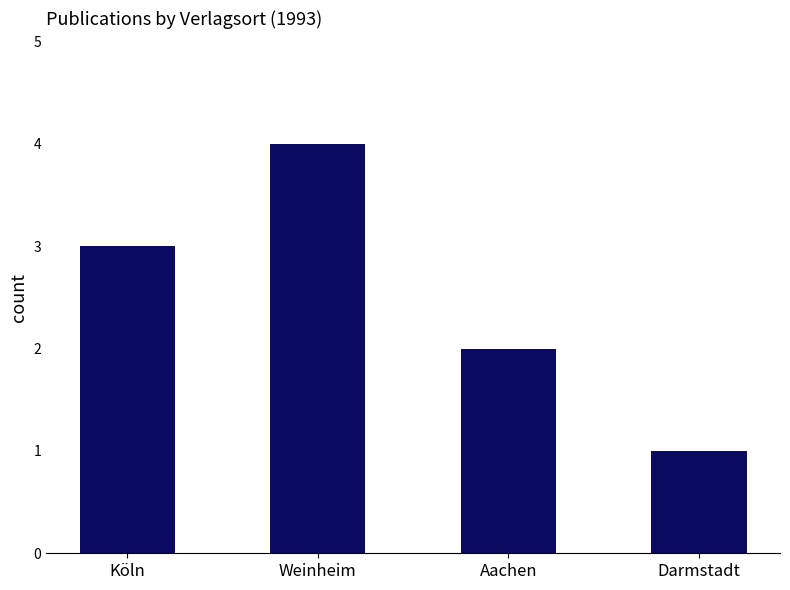

What is the difference between the maximum and minimum values?

3